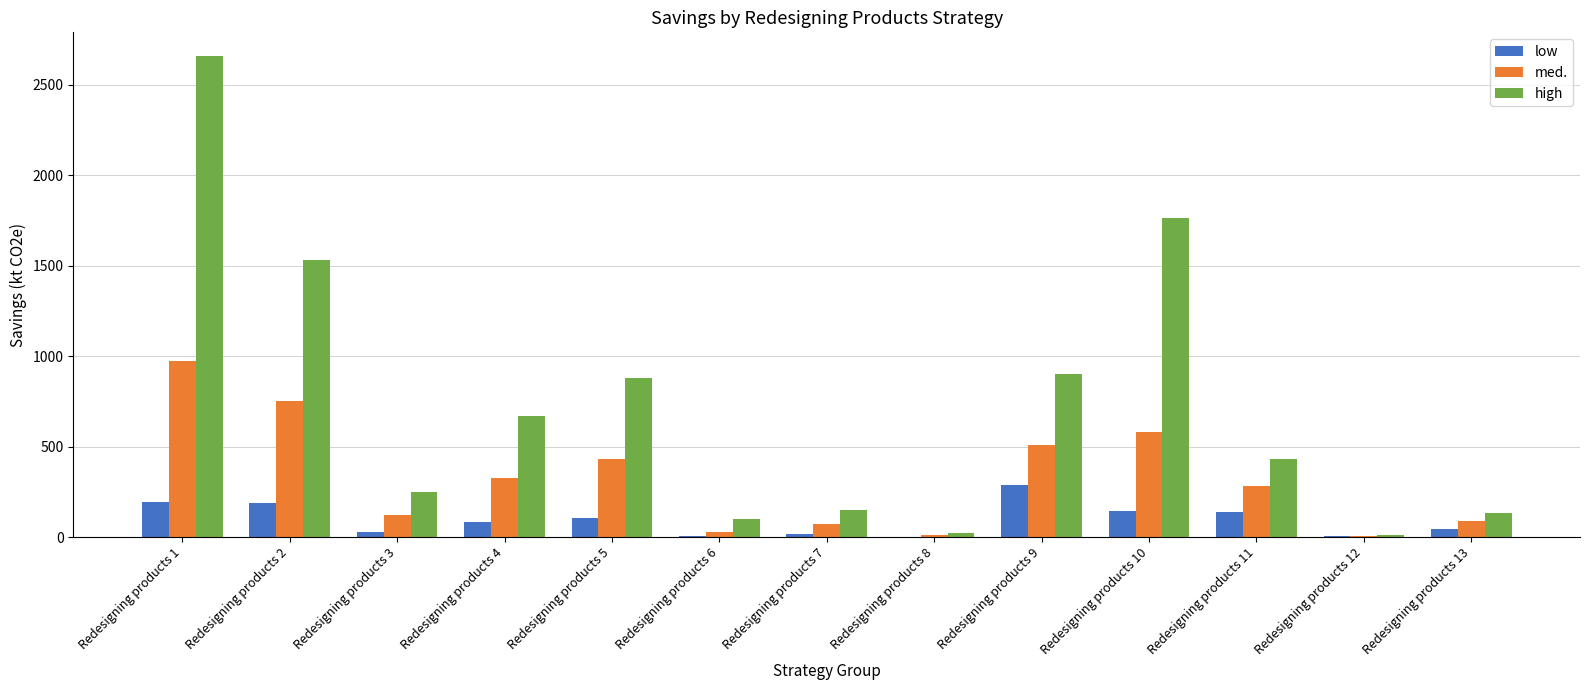

What is the average value of the med. series?

322.2